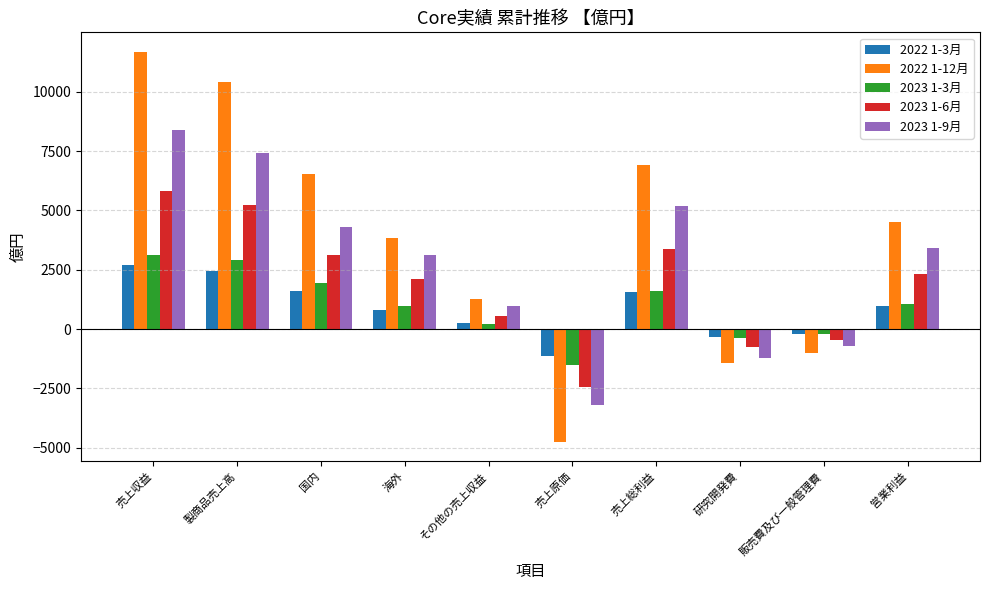

Is the value of 2023 1-9月 at 製商品売上高 greater than the value of 2022 1-12月 at 研究開発費?

Yes